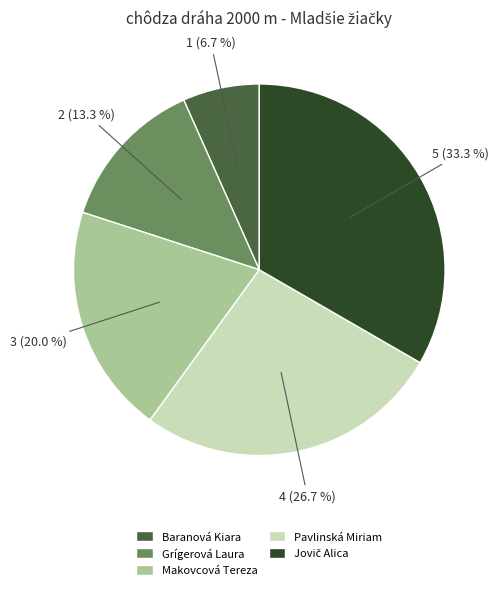

Which has a higher value, Pavlinská Miriam or Grígerová Laura?

Pavlinská Miriam